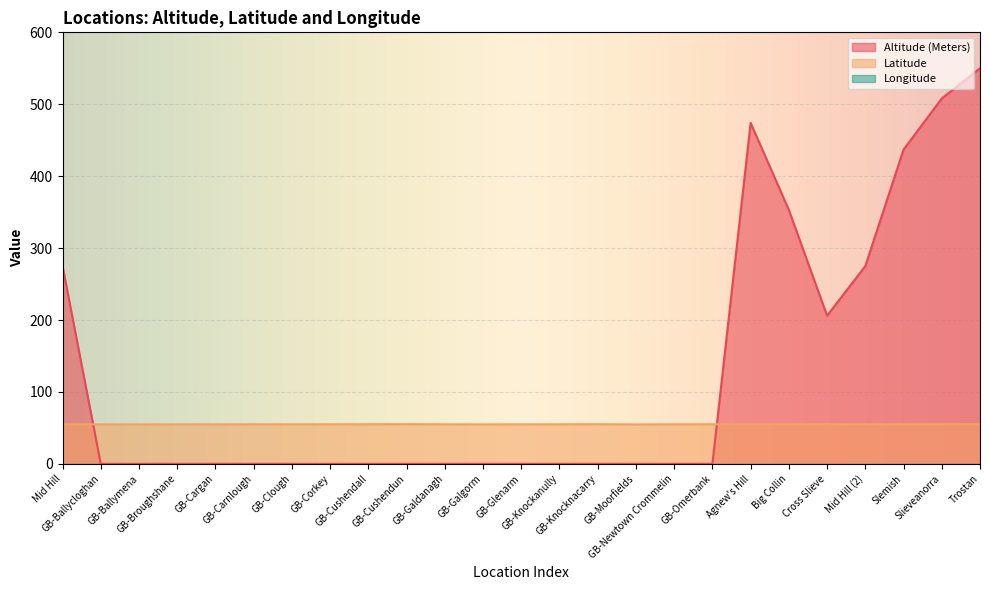

Which label corresponds to the smallest value in the chart?

GB-Galgorm